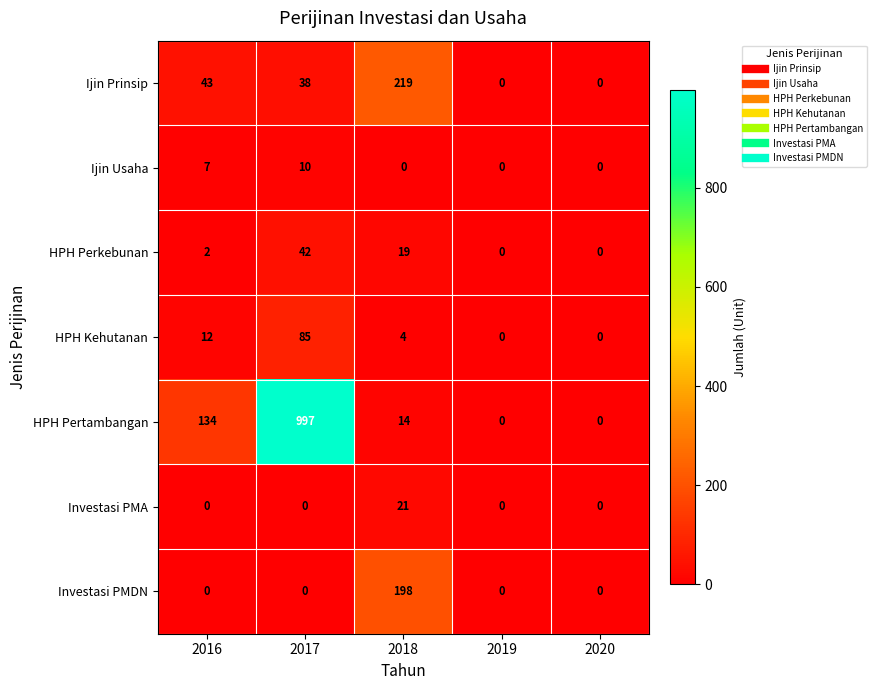

What is the difference between the maximum and second lowest values in the Ijin Prinsip series?

219